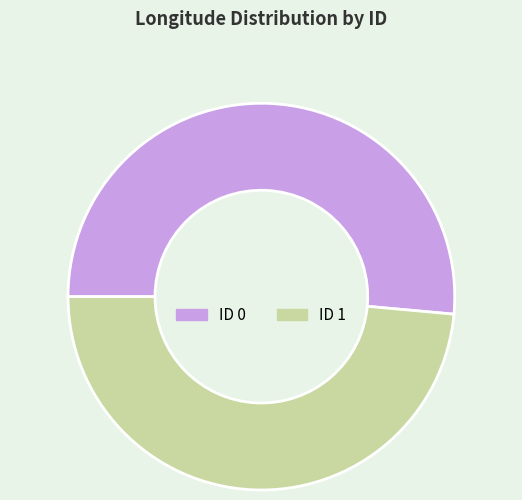

Is there any slice that represents more than half of the pie?

Yes